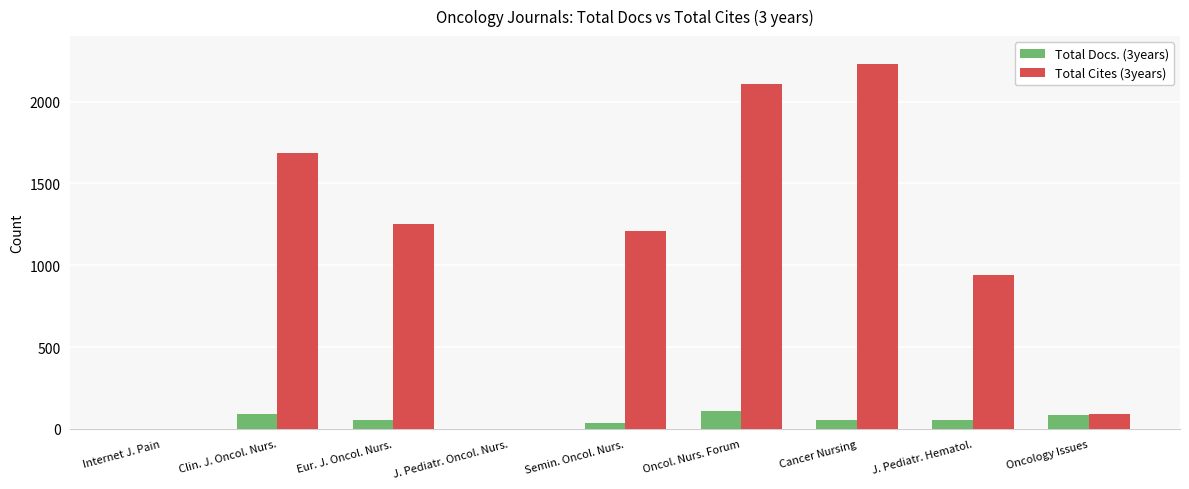

Is the value of Total Docs. (3years) at J. Pediatr. Hematol. greater than the value of Total Cites (3years) at Eur. J. Oncol. Nurs.?

No